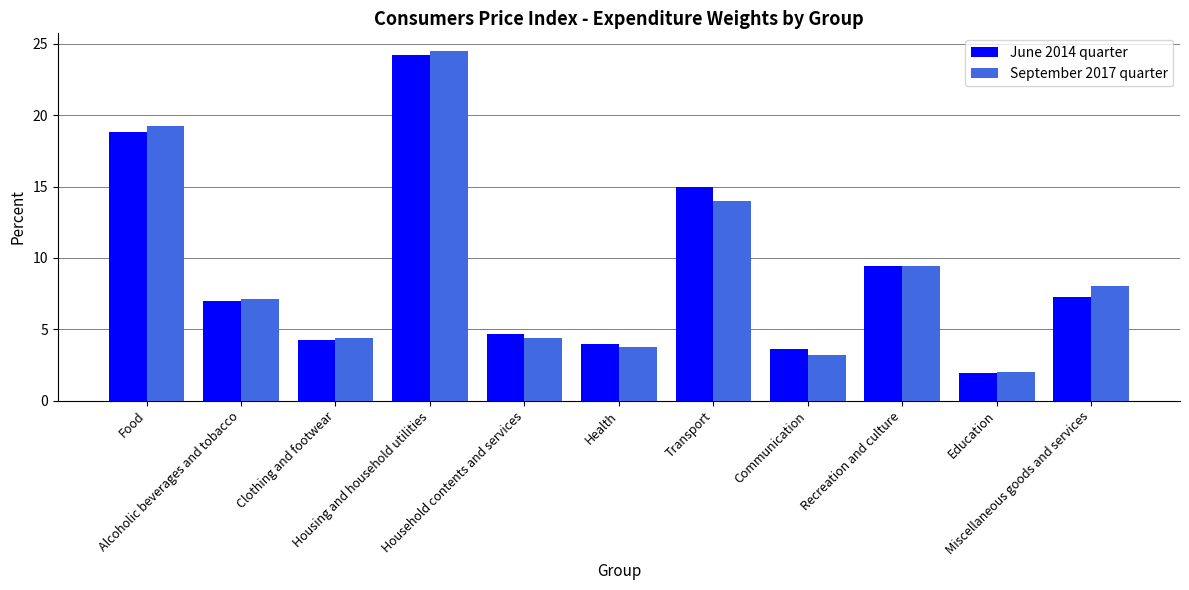

What is the difference between the second highest and second lowest values in the June 2014 quarter series?

15.2